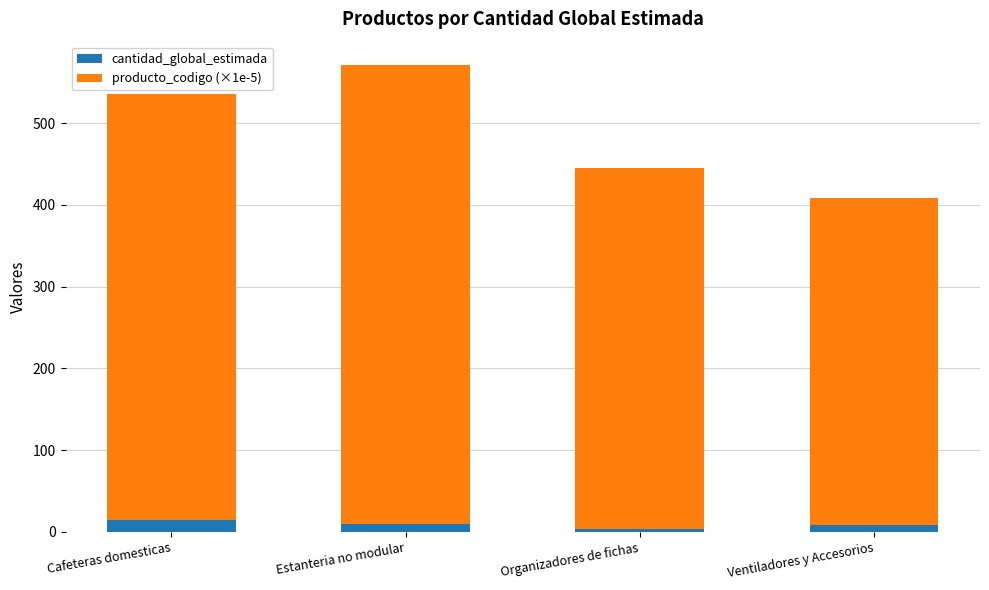

The cantidad_global_estimada series shows 14.0 at Cafeteras domesticas. True or false?

True